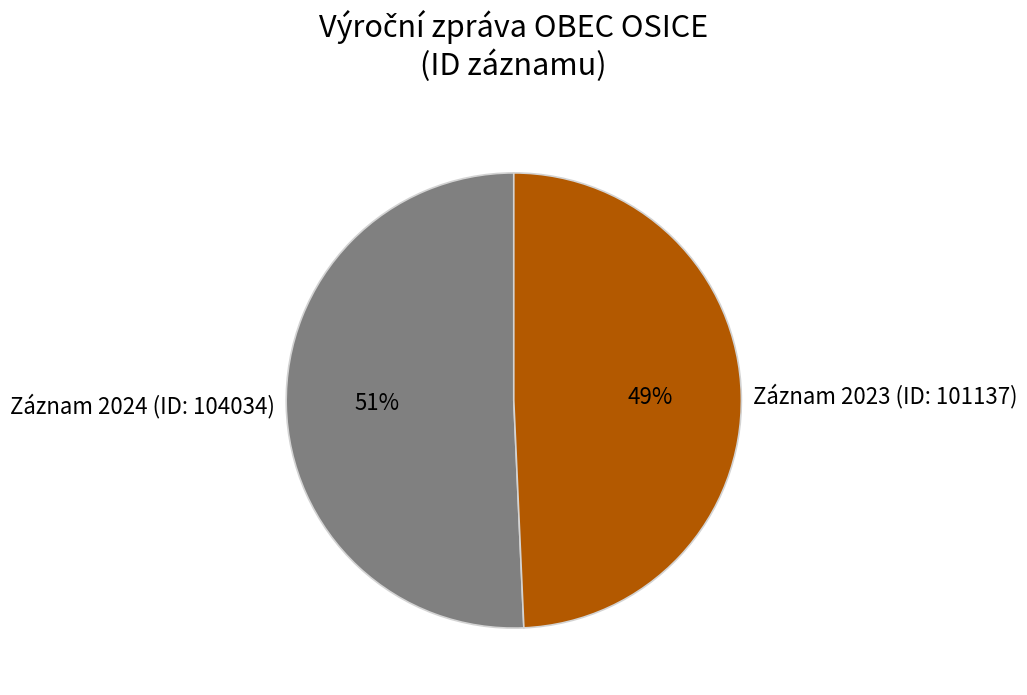

Is Záznam 2024 (ID: 104034) the majority of the pie?

Yes